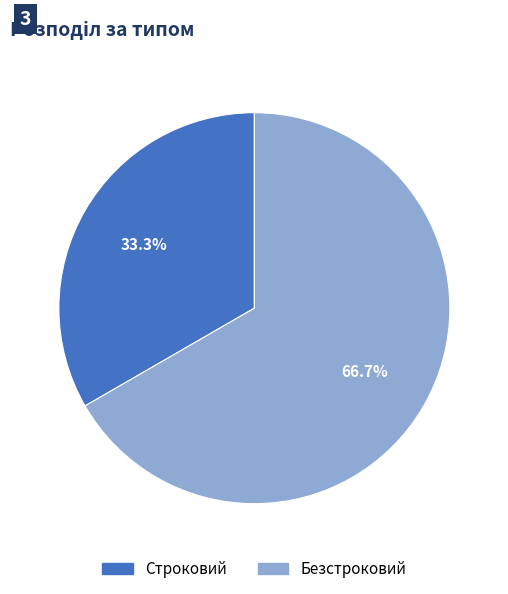

Rank the categories by value from lowest to highest.

Строковий, Безстроковий